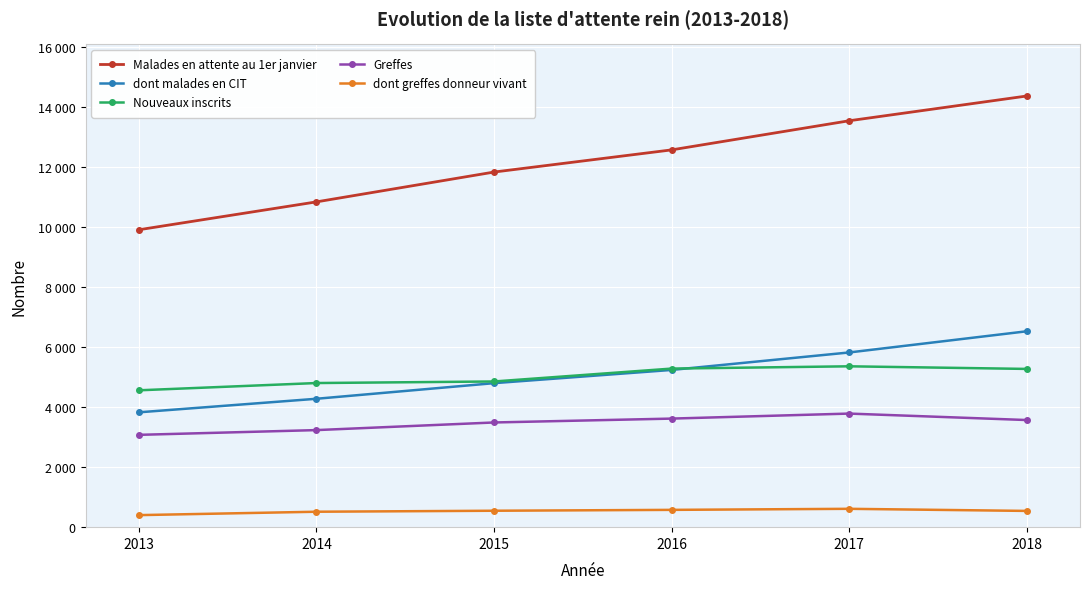

What is the difference between the maximum and second lowest values in the dont malades en CIT series?

2247